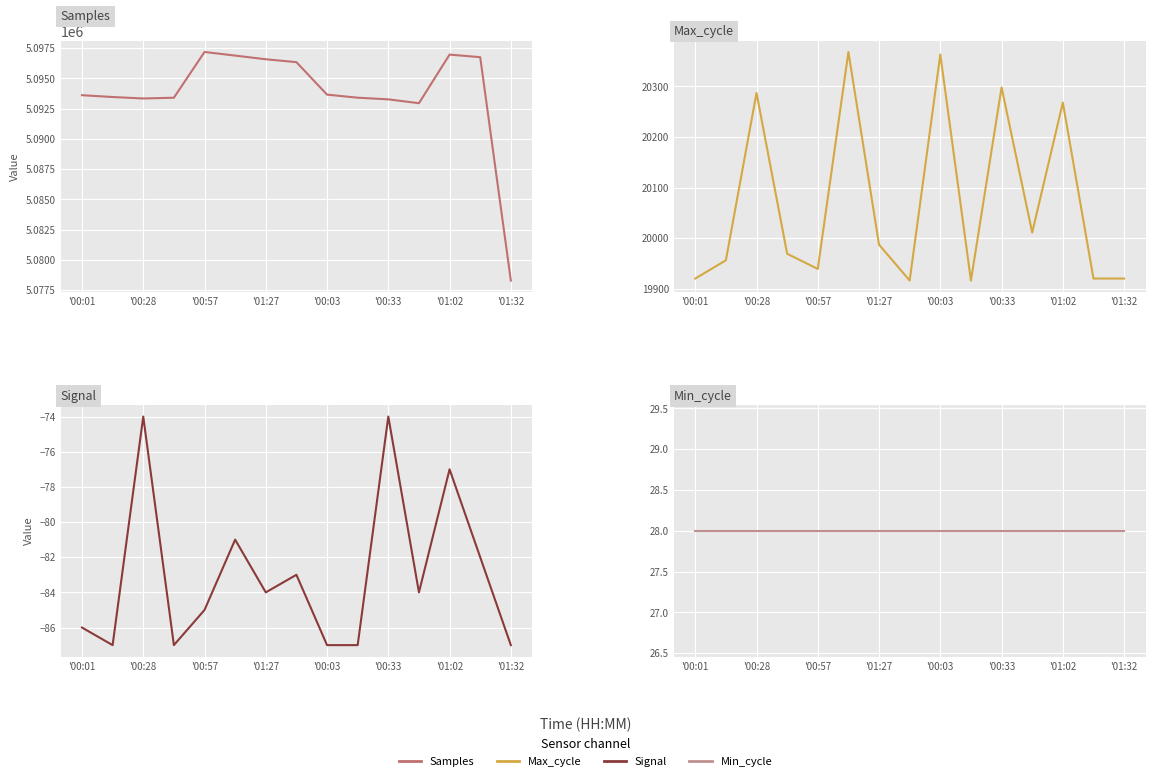

How many lines are shown in the chart?

4